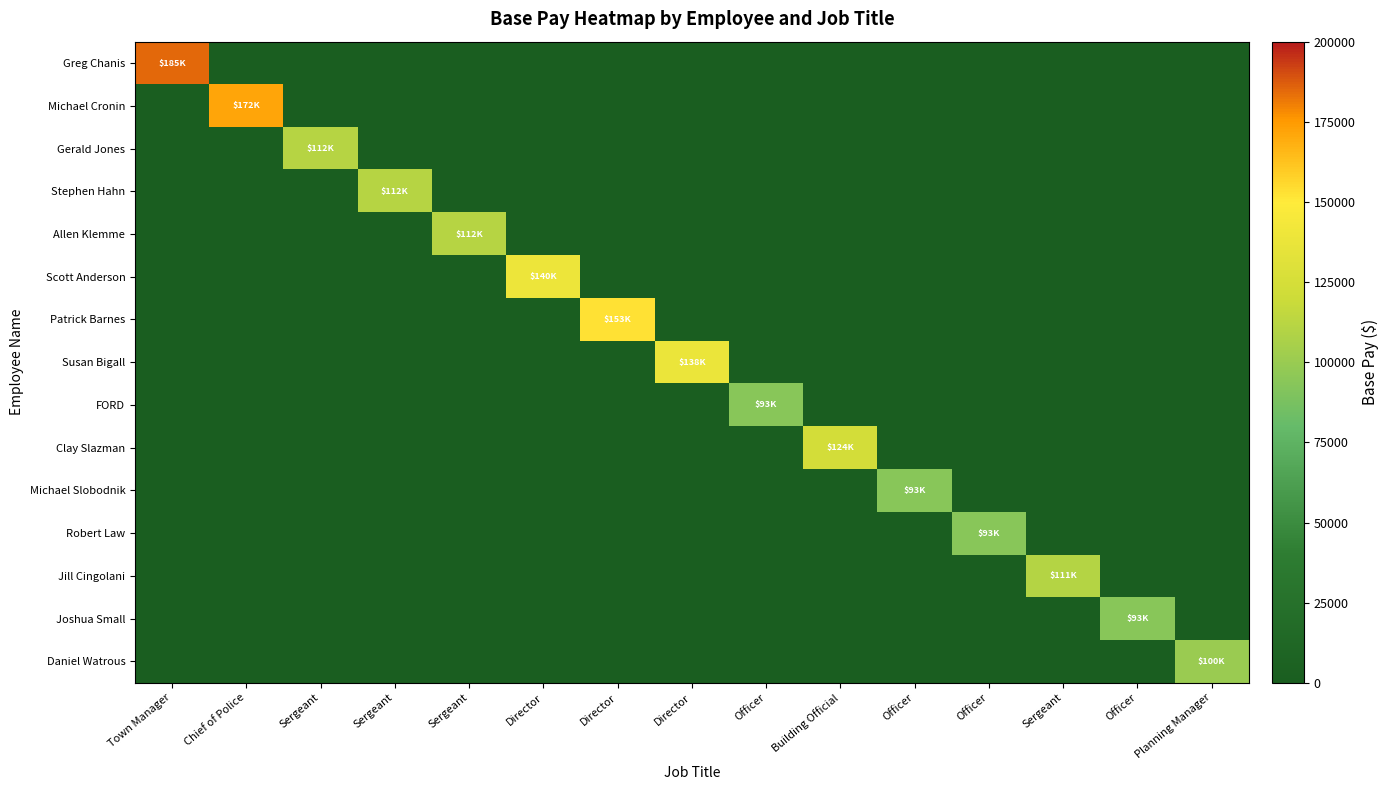

What is the total value across all series at Sergeant?

111652.8